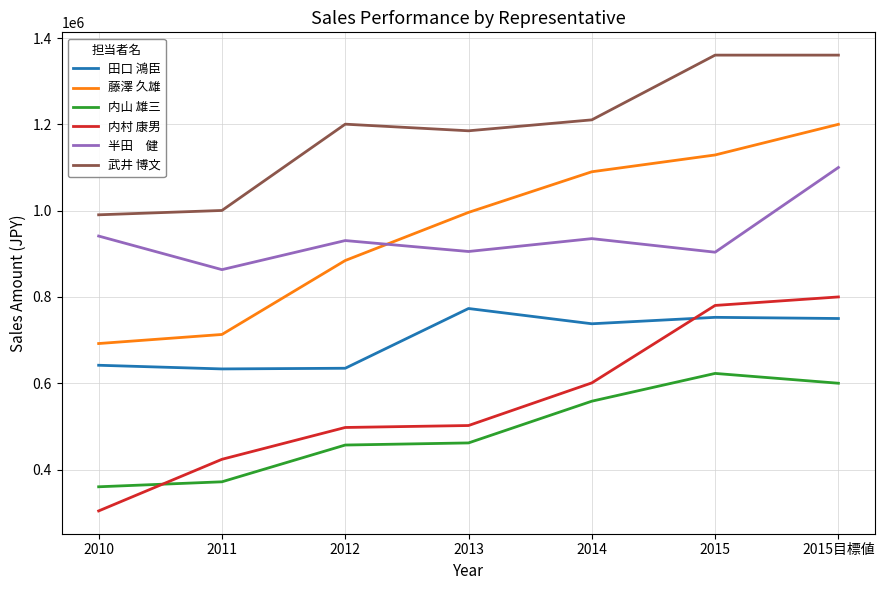

What is the total value across all series at 2015目標値?

5810378